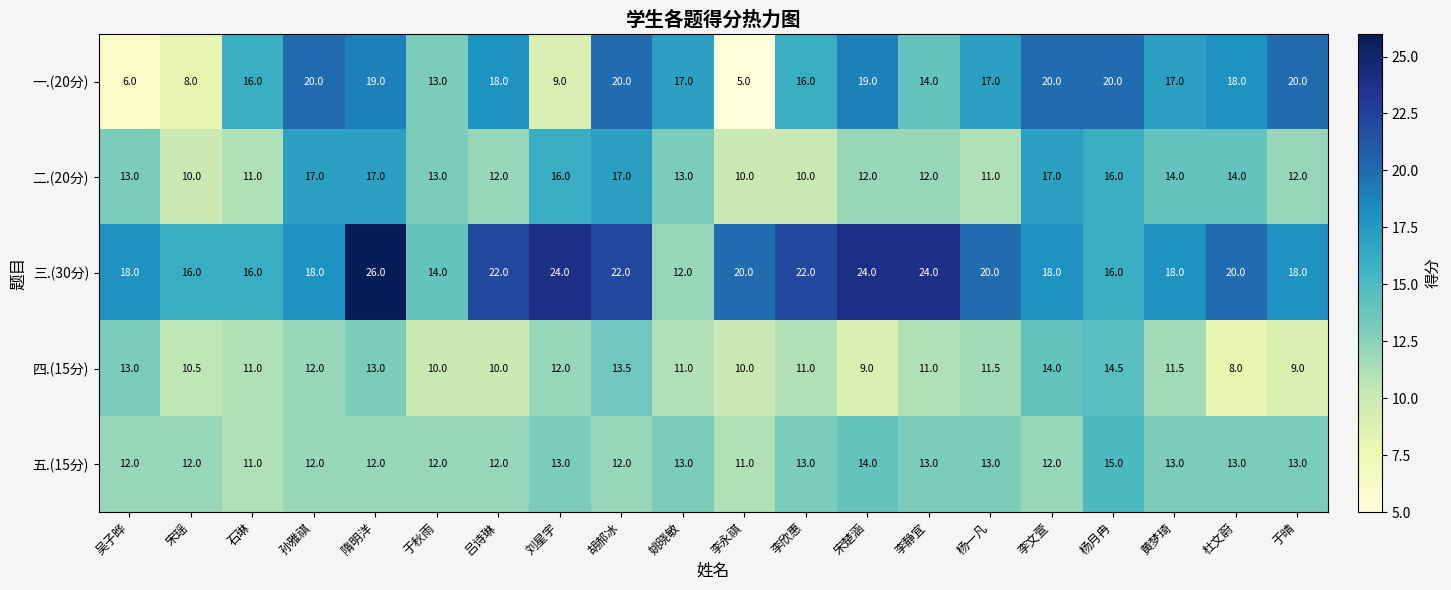

At how many categories does at least one series exceed 21?

7